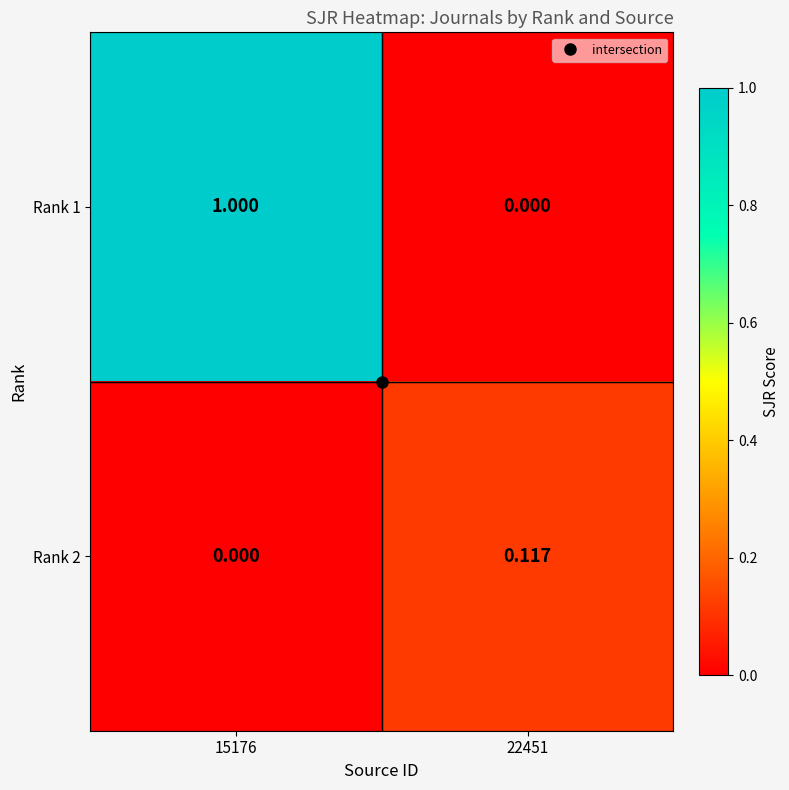

At how many categories does at least one series exceed 0?

2